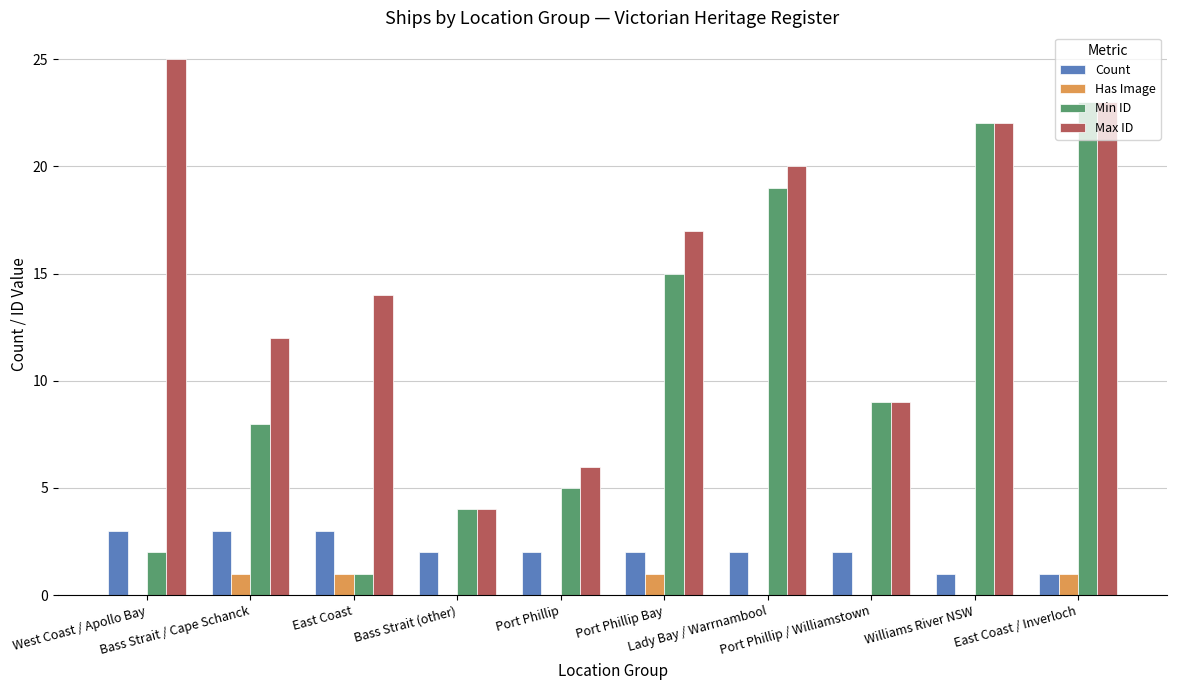

The value of Has Image at Port Phillip Bay is 1. True or false?

True